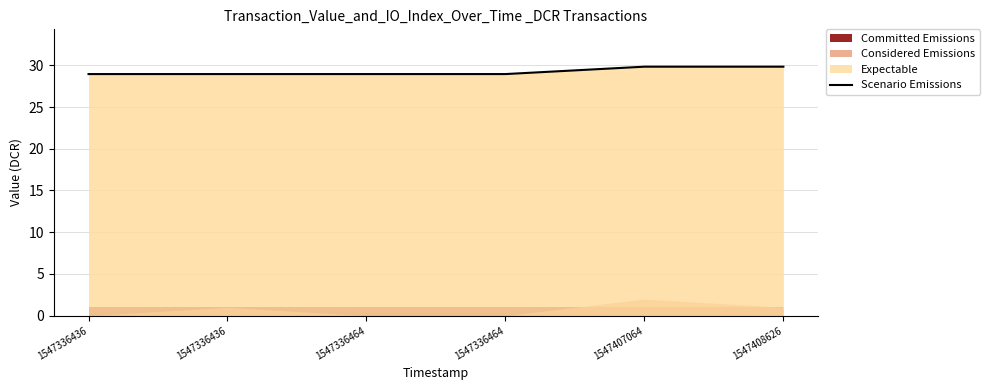

What is the difference between the maximum and minimum values?

0.9